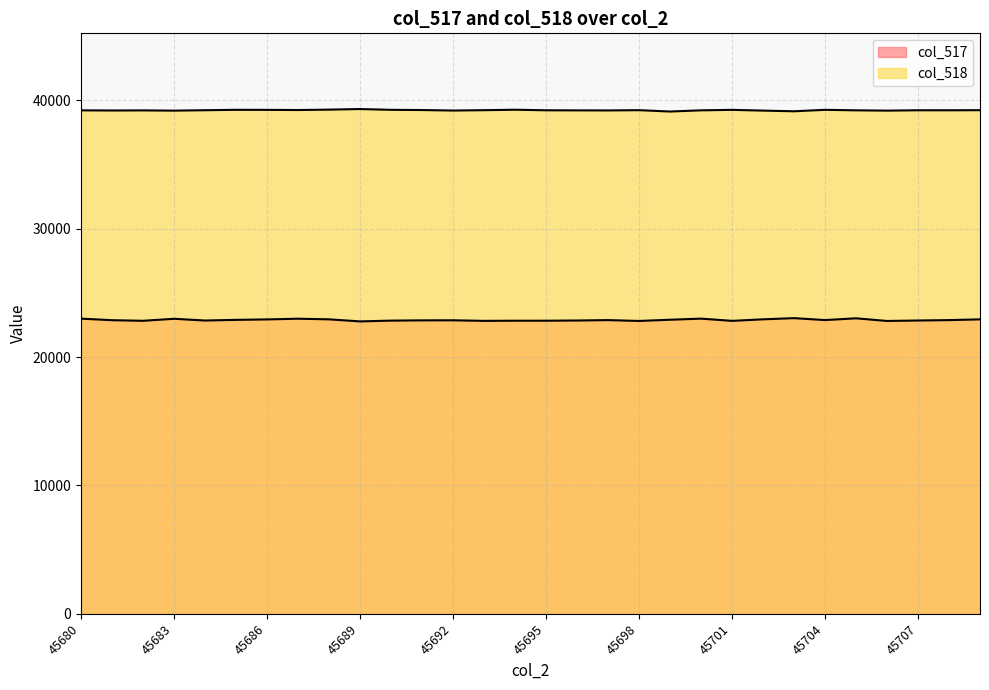

True or false: col_517 has more than 0 interior local peaks.

True